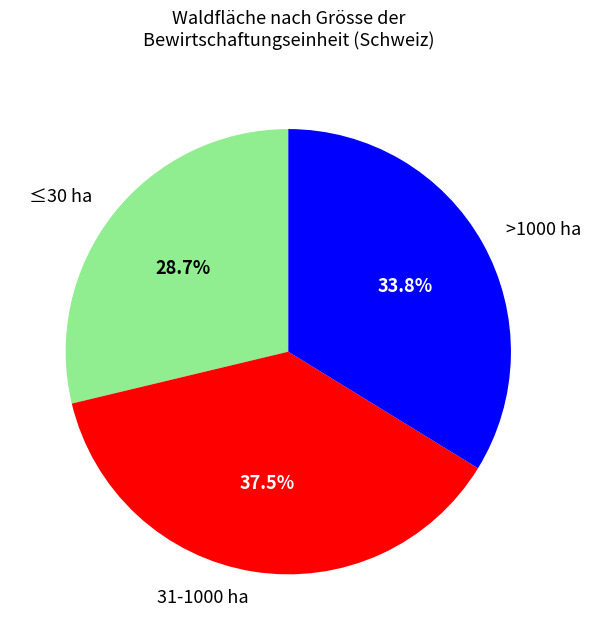

Is the sum of 31-1000 ha and ≤30 ha greater than half?

Yes